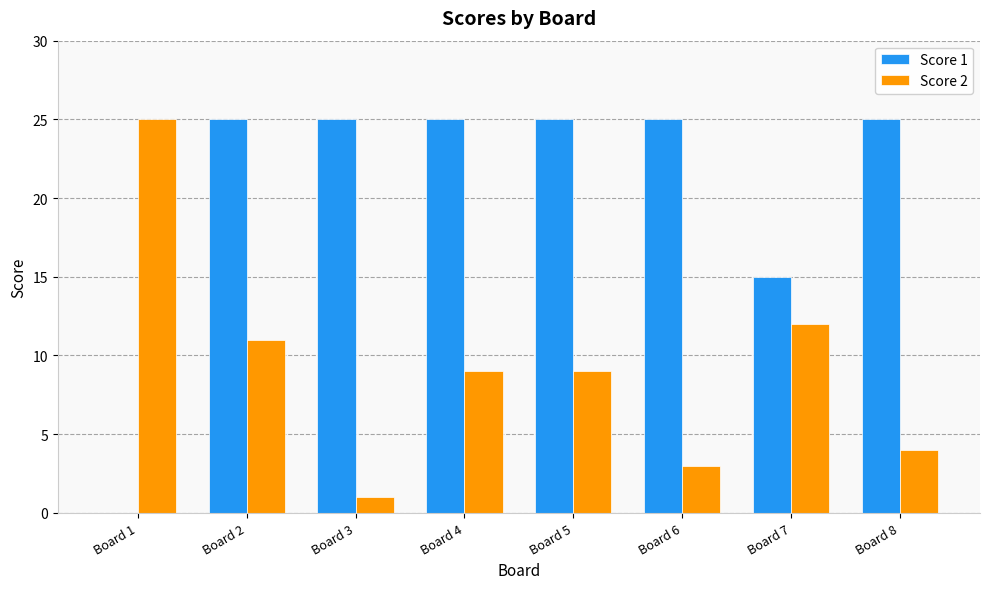

The value of Score 2 at Board 5 is 9. True or false?

True